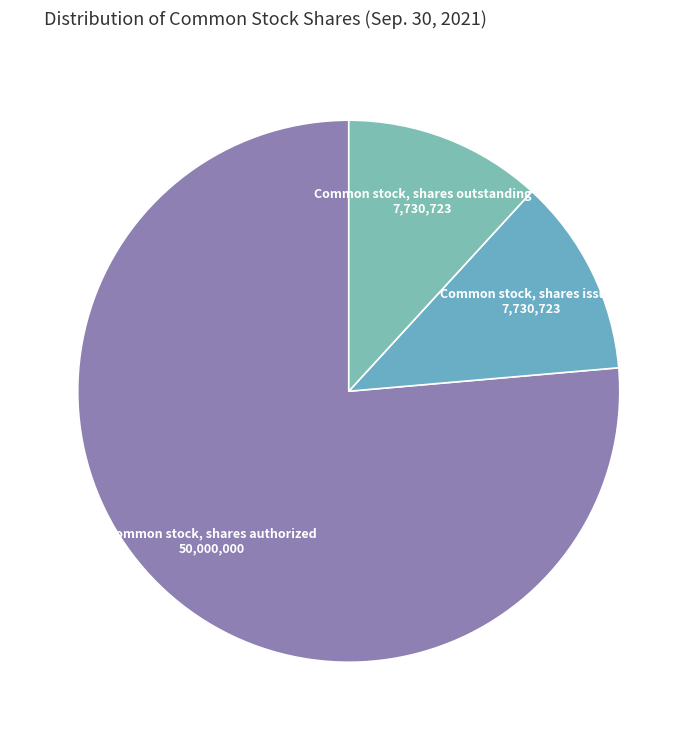

Which slice is the largest?

Common stock, shares authorized